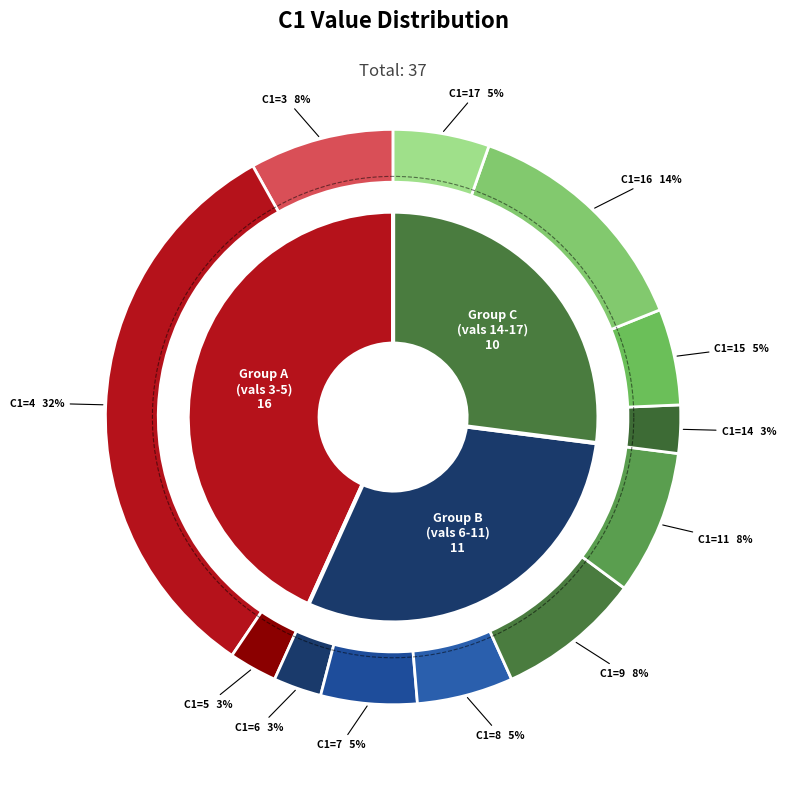

Is 5 the majority of the pie?

No